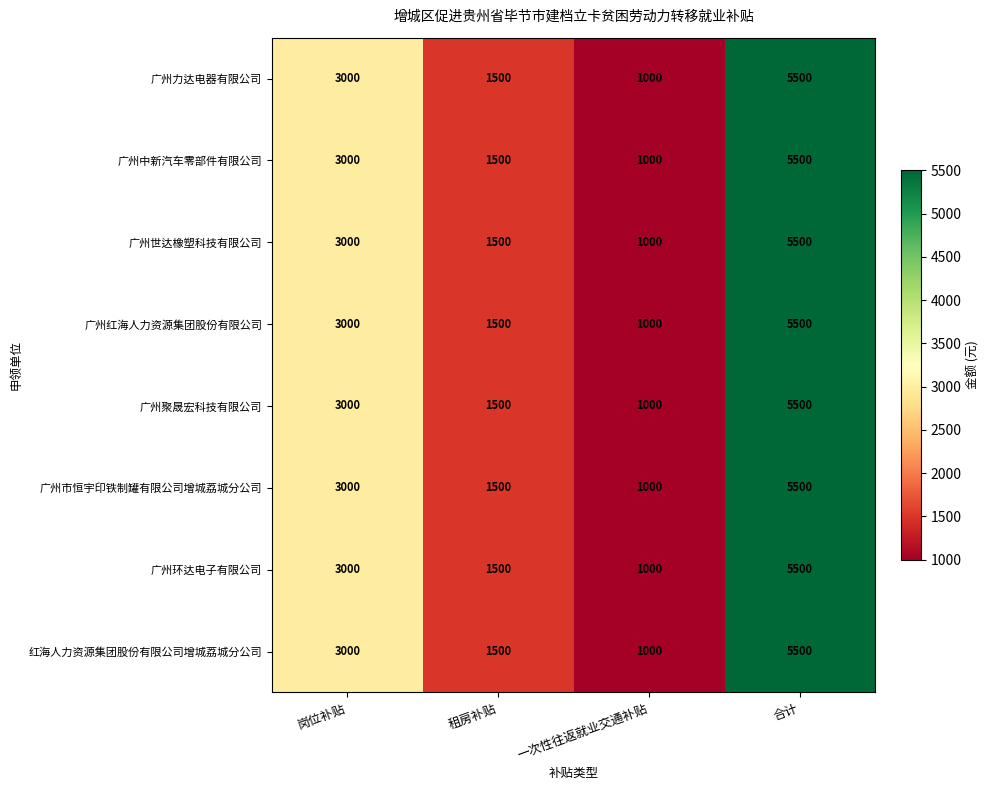

The value of 广州聚晟宏科技有限公司 at 一次性往返就业交通补贴 is 1000. True or false?

True